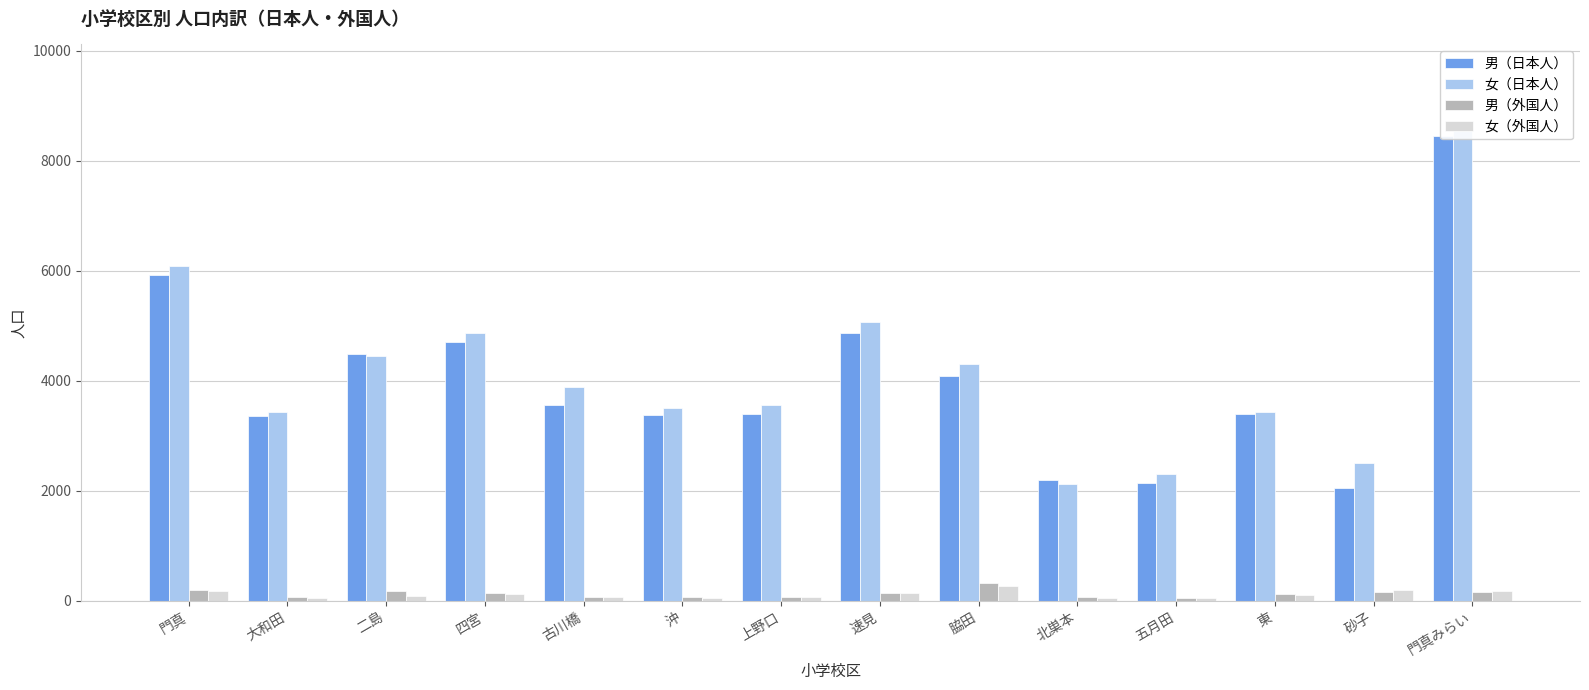

What is the approximate value of 女（外国人） at 北巣本, to the nearest 5?

50